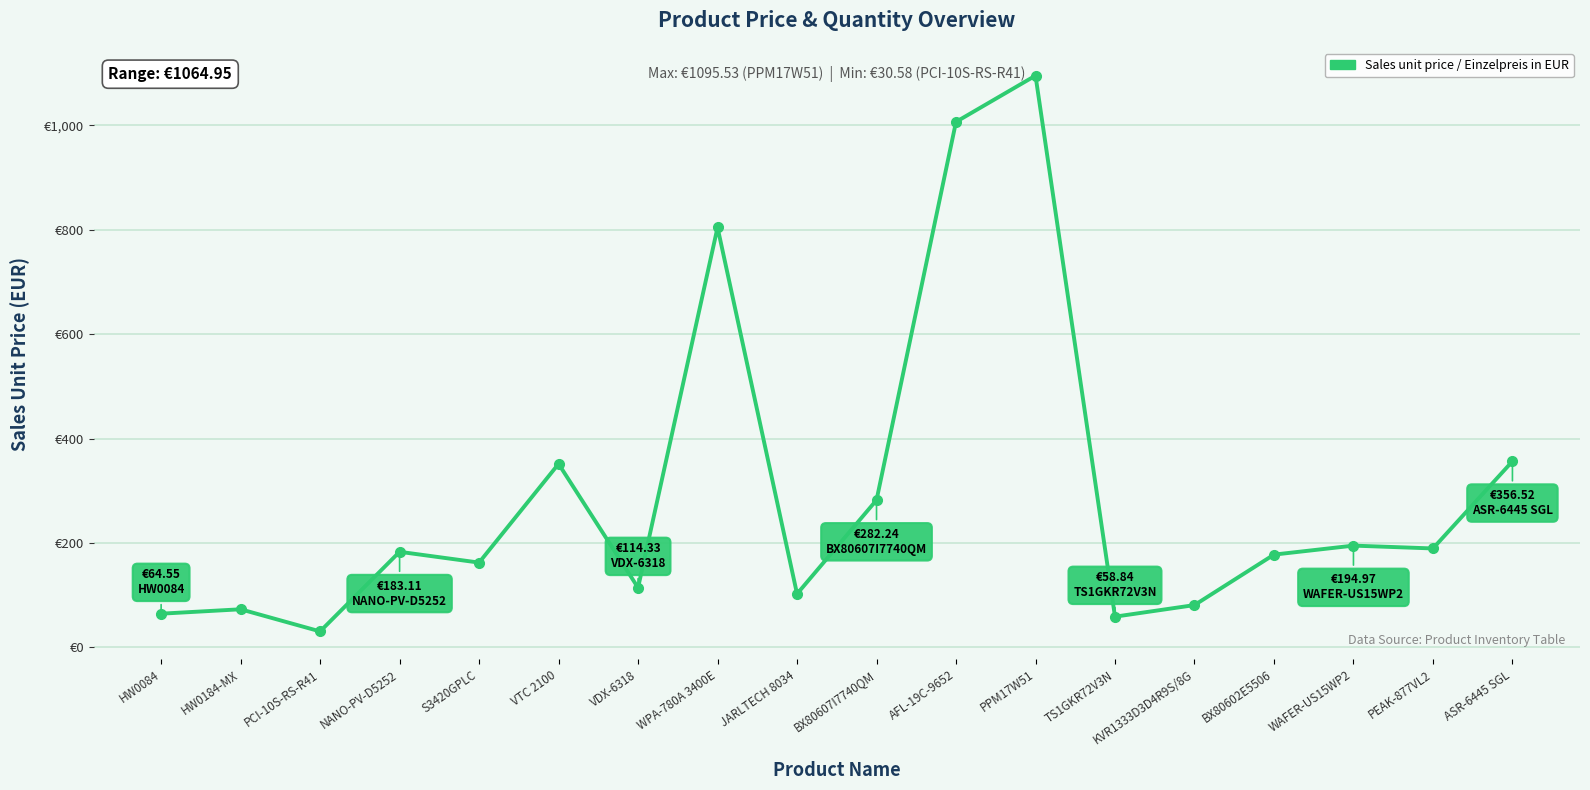

The chart shows a value of 195.7 at VDX-6318. True or false?

False